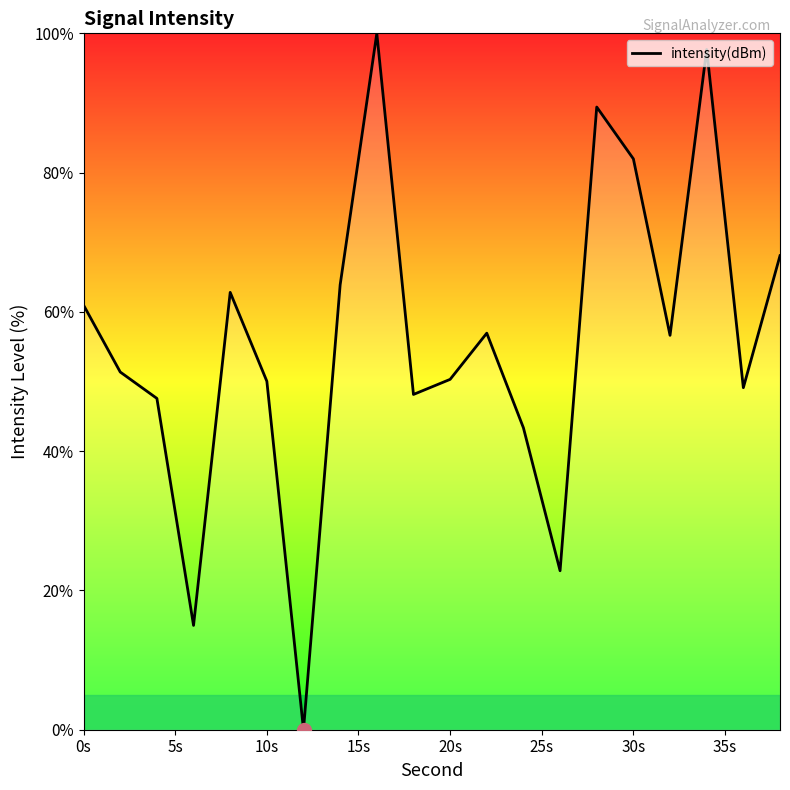

Does the chart have visible grid lines?

No